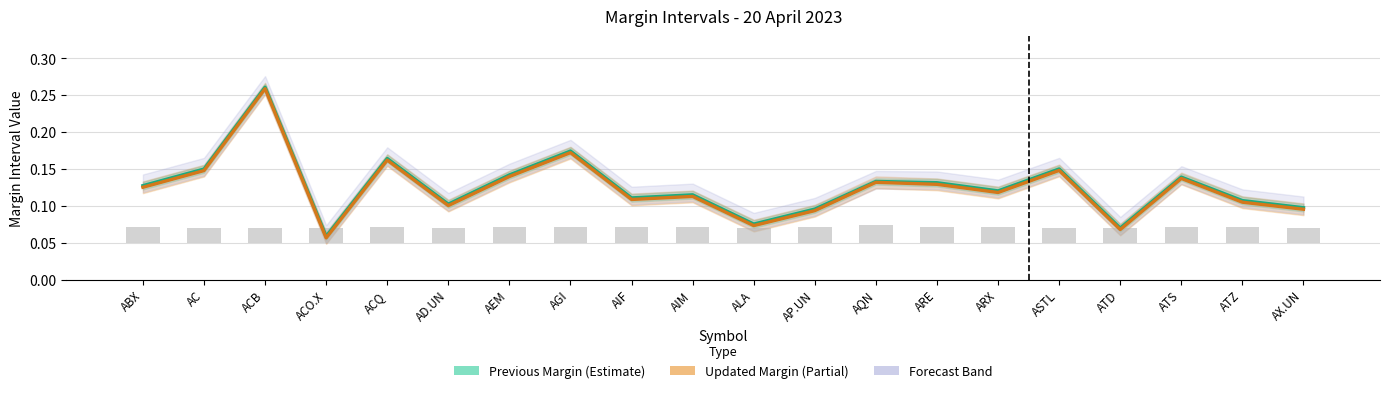

At which category does the chart reach its minimum across all series?

ACO.X